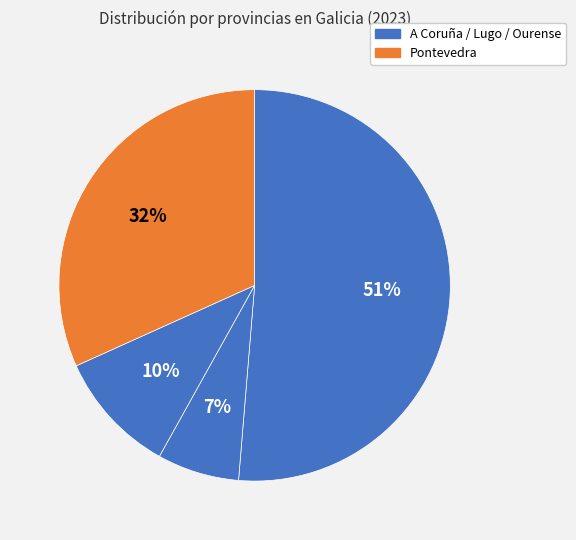

How many slices are in this pie chart?

4